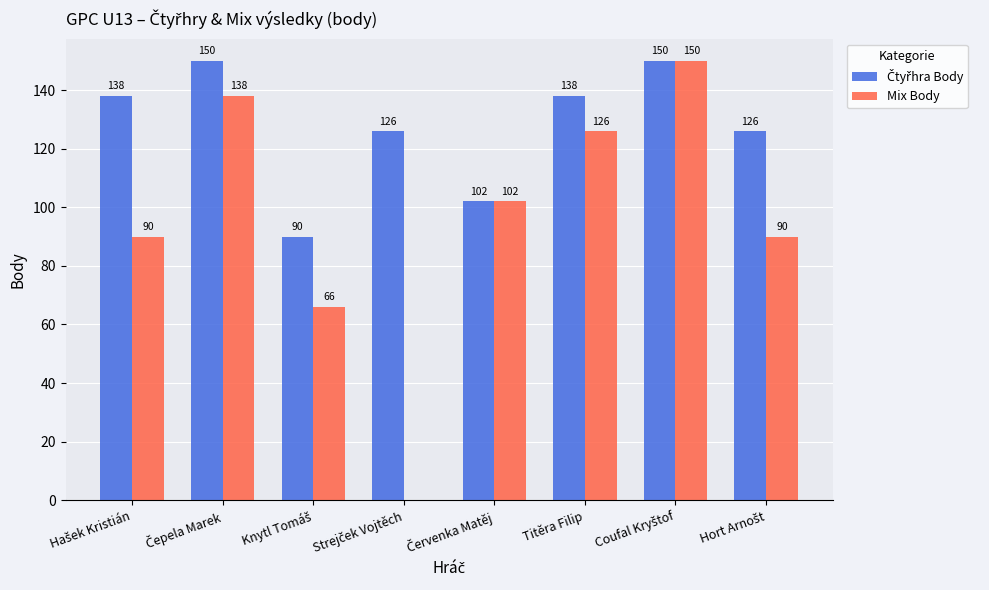

Are the bars horizontal?

No